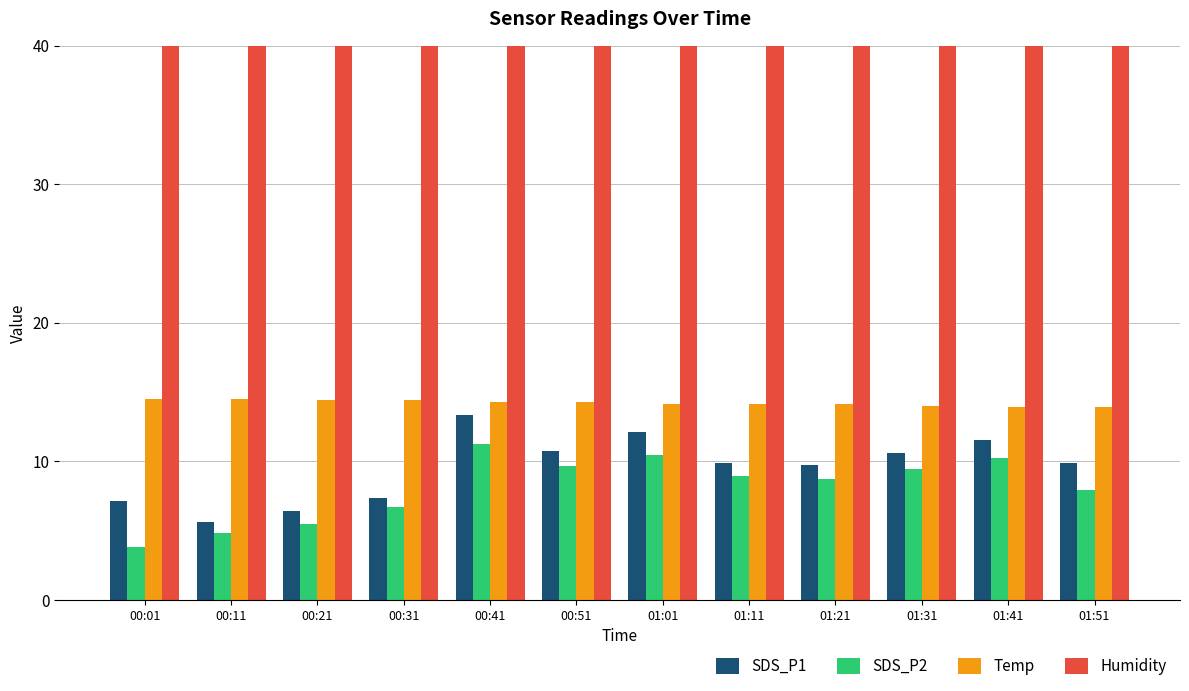

List the labels in order of Temp value, largest first.

00:01, 00:11, 00:21, 00:31, 00:41, 00:51, 01:01, 01:11, 01:21, 01:31, 01:41, 01:51